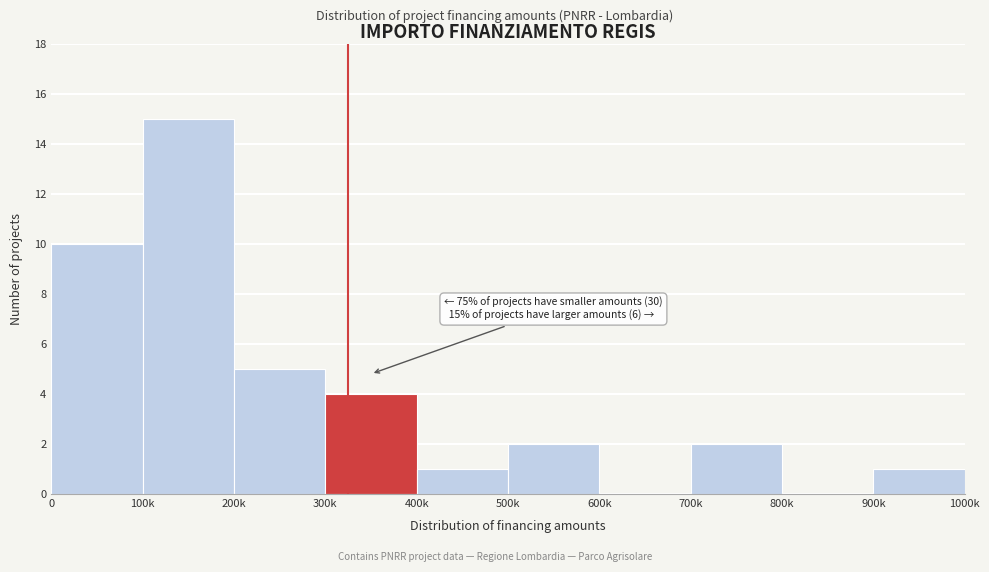

Reading left to right, list all the values displayed in this chart.

0=10	100k=15	200k=5	300k=4	400k=1	500k=2	600k=0	700k=2	800k=0	900k=1